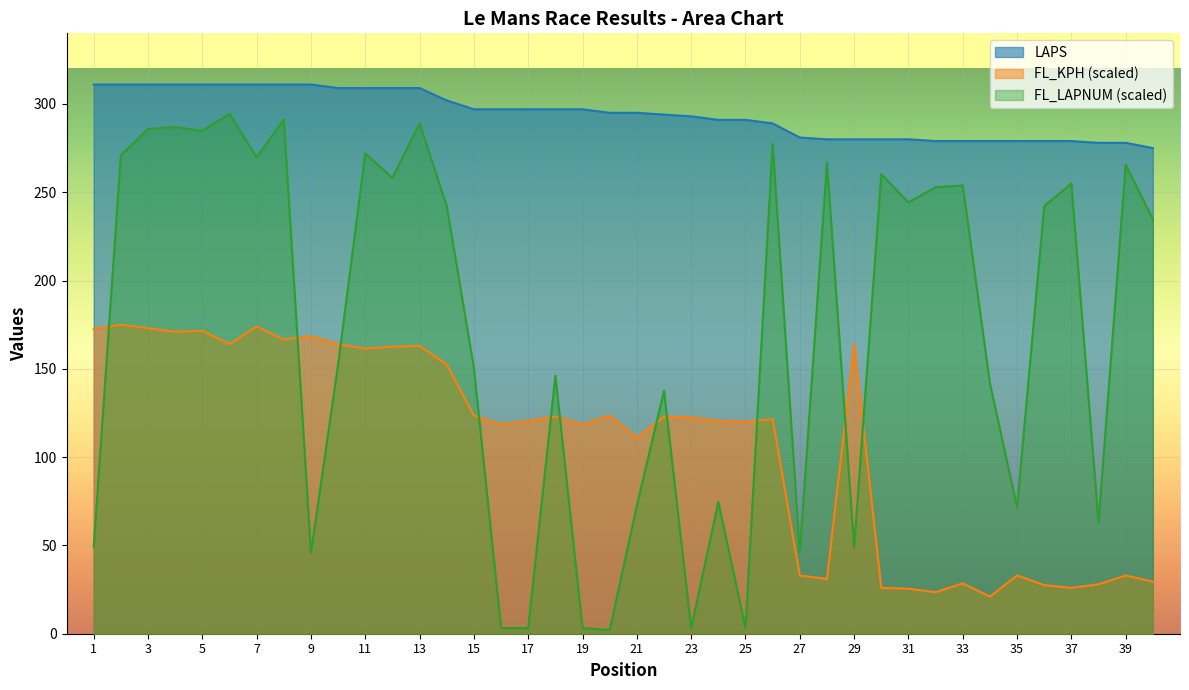

How many data points does each series have?

40